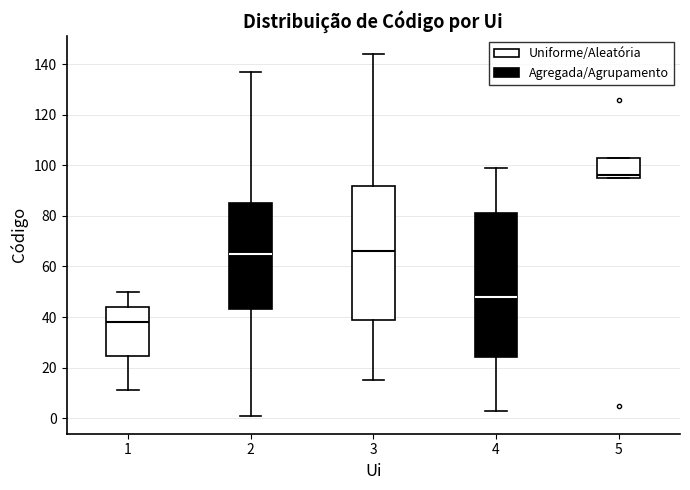

Reading left to right, transcribe this box plot: for each box, give where its median line is, the range the box spans, and where its two whiskers end, as read against the y-axis. The values are not printed on the chart, so give them approximately, as read against the axis.

1: median 38, box 24 to 44, whiskers 12 to 50
2: median 66, box 44 to 86, whiskers 2 to 138
3: median 66, box 40 to 92, whiskers 16 to 144
4: median 48, box 24 to 82, whiskers 4 to 100
5: median 96 (just above the box's lower edge), box 96 to 104, whiskers 96 to 104